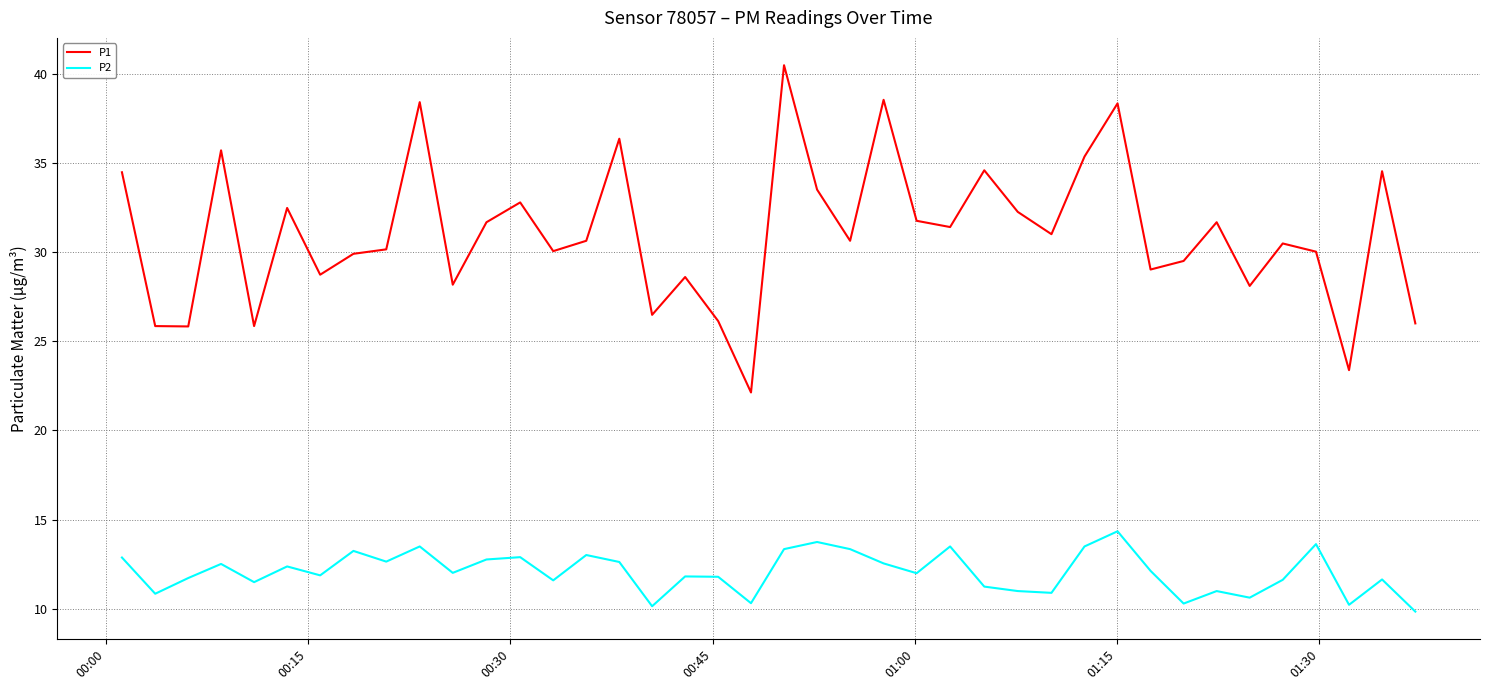

In P1, how many points are higher than both neighbors (excluding endpoints)?

13